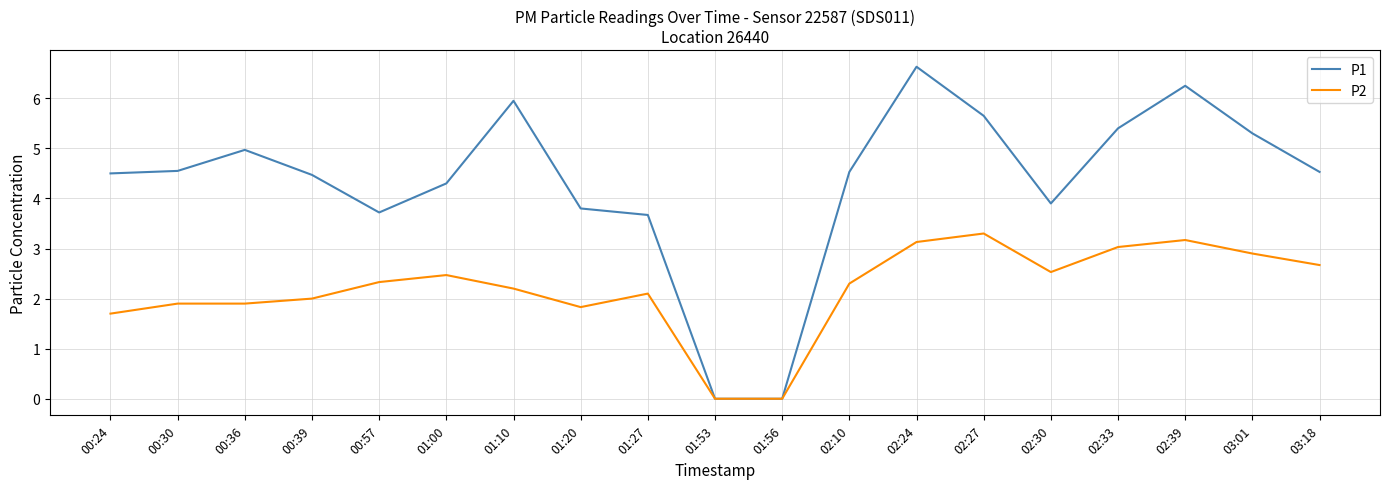

At 01:10, list the series in order from largest to smallest.

P1, P2